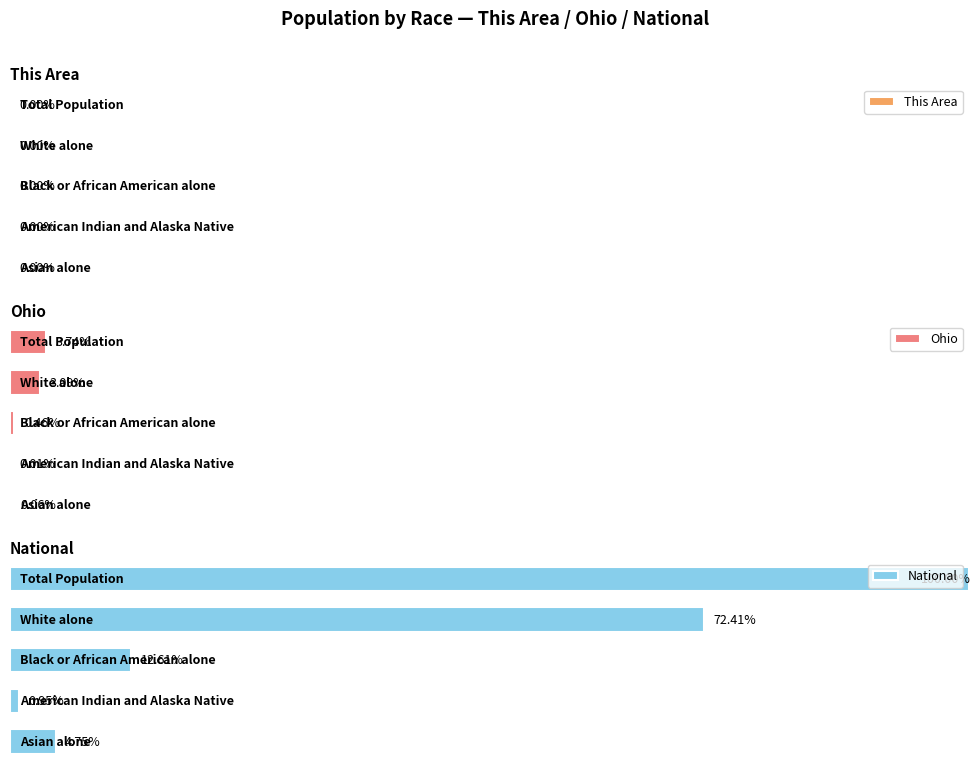

What is the sum of all Ohio values?

7.4